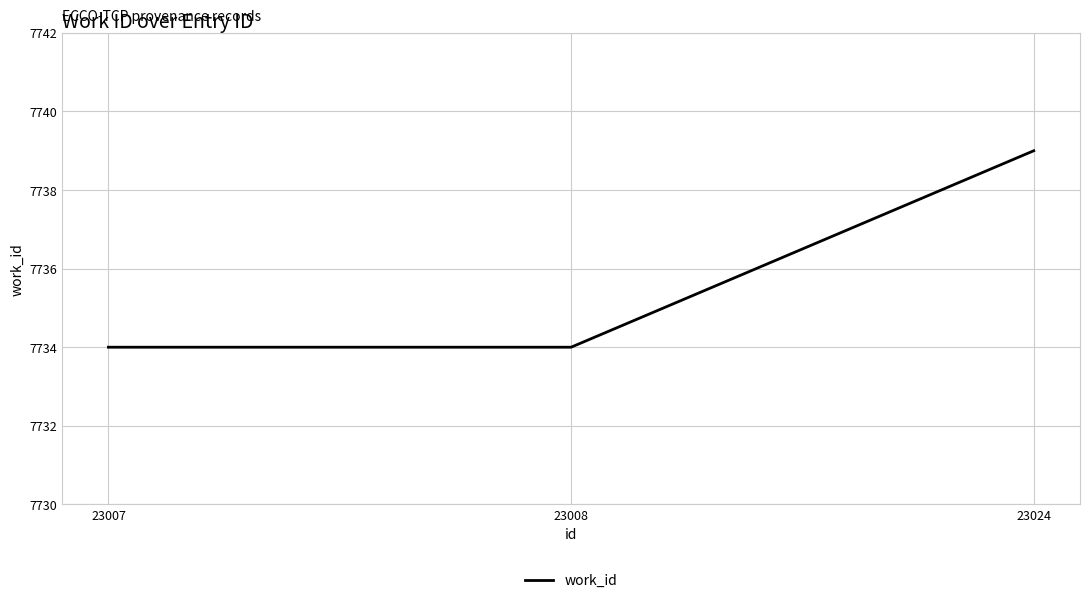

What is the greatest value displayed?

7739